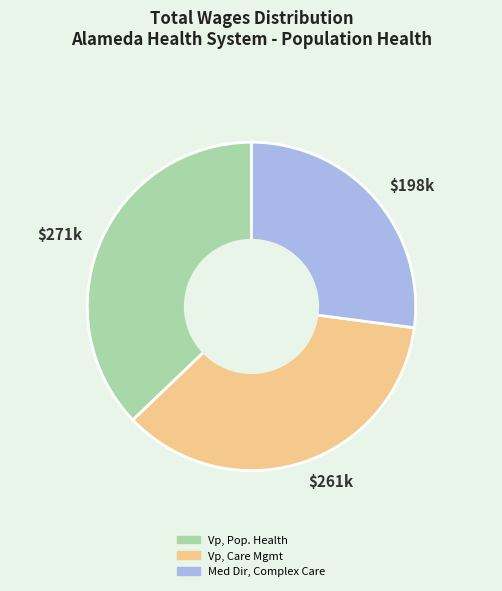

True or false: $261k accounts for 30% of the total.

False